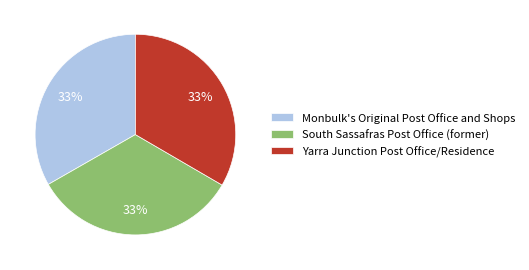

What is the ratio of the value at South Sassafras Post Office (former) to the value at Monbulk's Original Post Office and Shops?

1.0